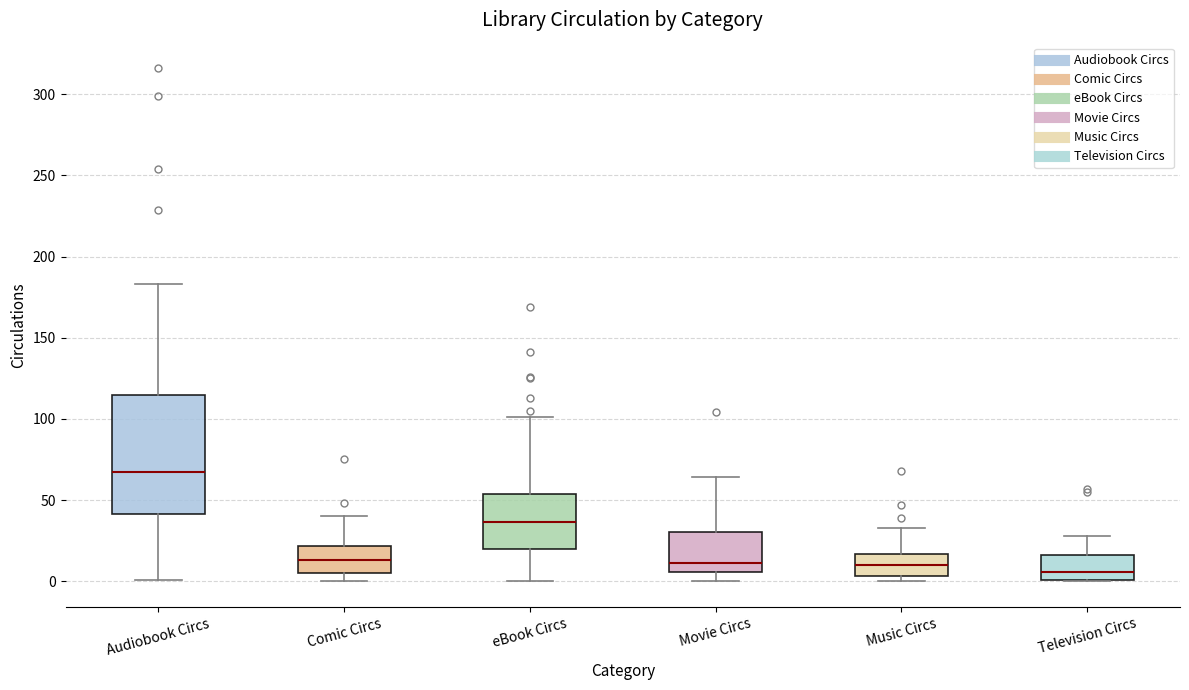

Reading left to right, transcribe this box plot: for each box, give where its median line is, the range the box spans, and where its two whiskers end, as read against the y-axis. The values are not printed on the chart, so give them approximately, as read against the axis.

Audiobook Circs: median 65, box 40 to 115, whiskers 0 to 185
Comic Circs: median 15, box 5 to 20, whiskers 0 to 40
eBook Circs: median 35, box 20 to 55, whiskers 0 to 100
Movie Circs: median 10, box 5 to 30, whiskers 0 to 65
Music Circs: median 10, box 5 to 15, whiskers 0 to 35
Television Circs: median 5, box 0 to 15, whiskers 0 to 30